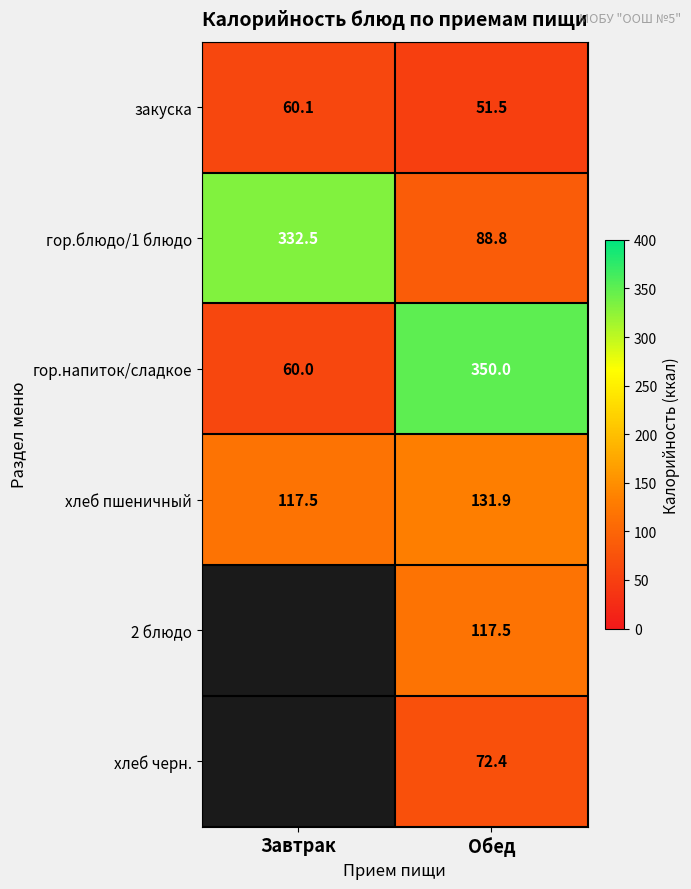

The хлеб пшеничный series shows 196.7 at Завтрак. True or false?

False